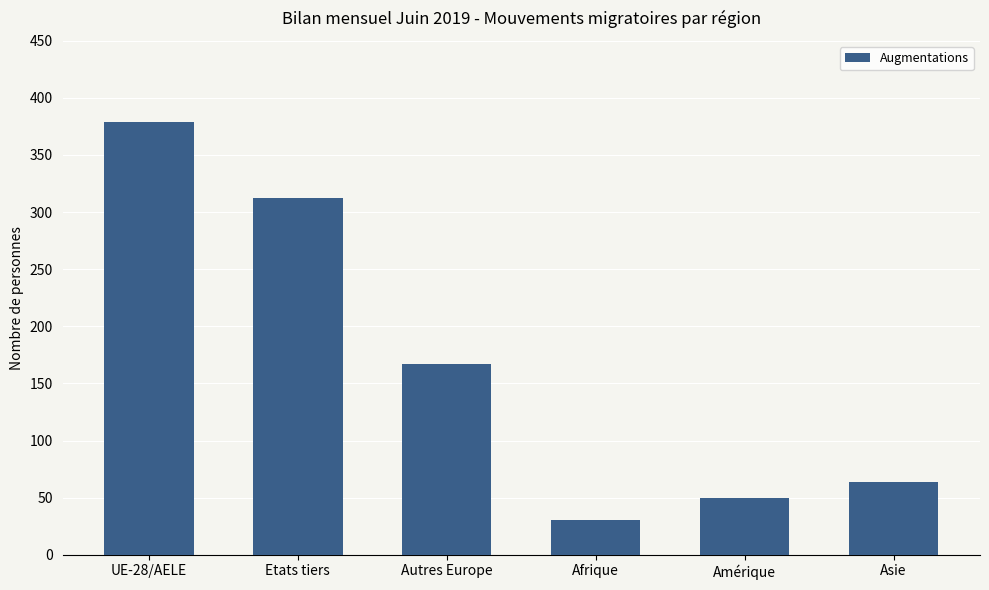

Between Afrique and Asie, which is larger?

Asie